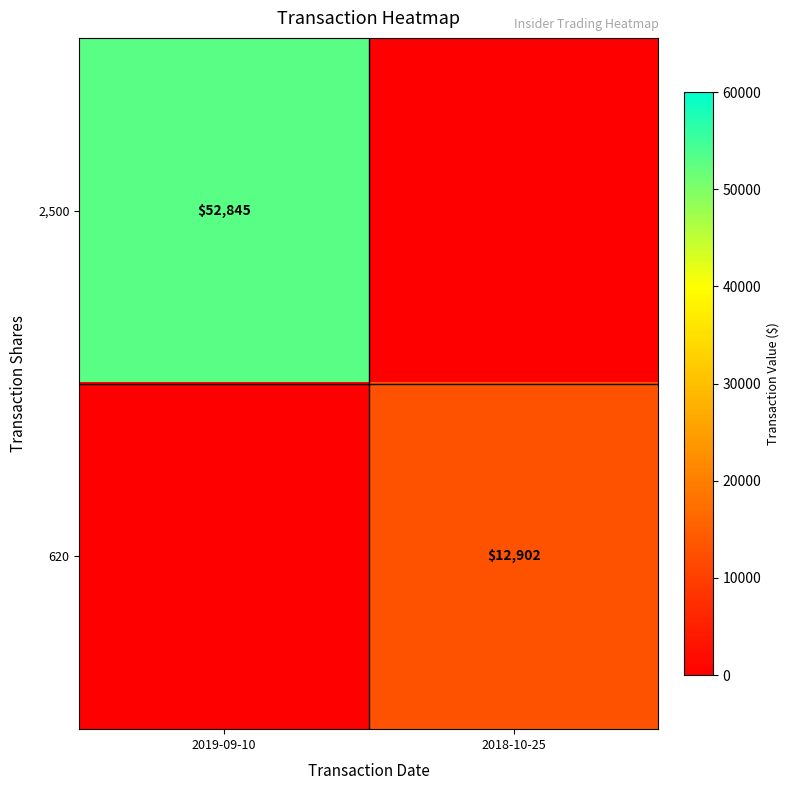

The 620 series shows 4978.7 at 2018-10-25. True or false?

False